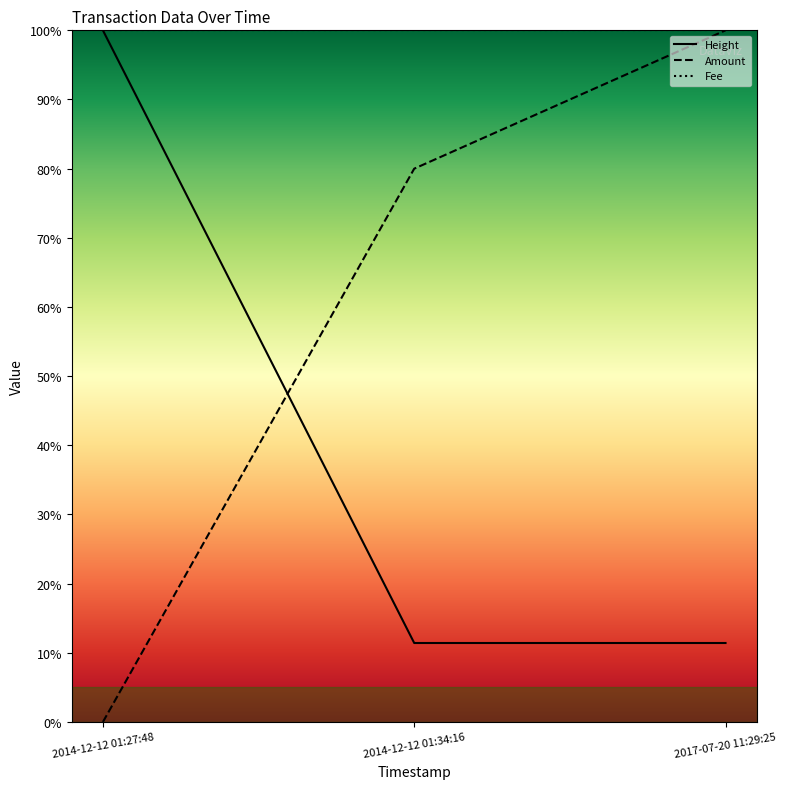

What is the label of the 2nd point from the left?

2014-12-12 01:34:16